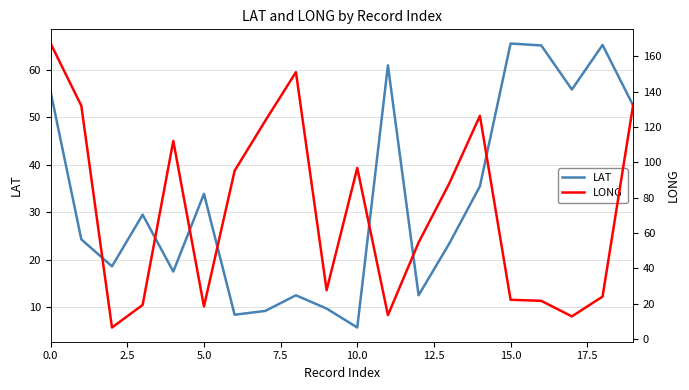

True or false: LAT and LONG cross at least once.

True